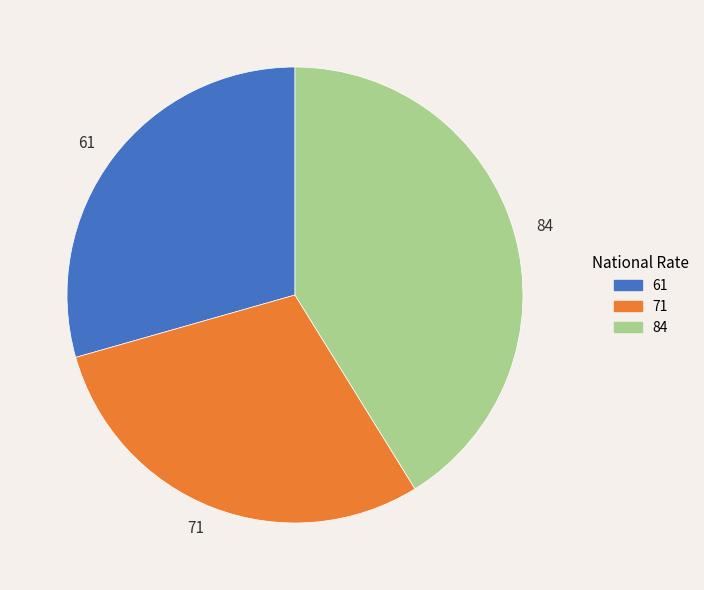

What is the ratio of the value at 61 to the value at 71?

1.0